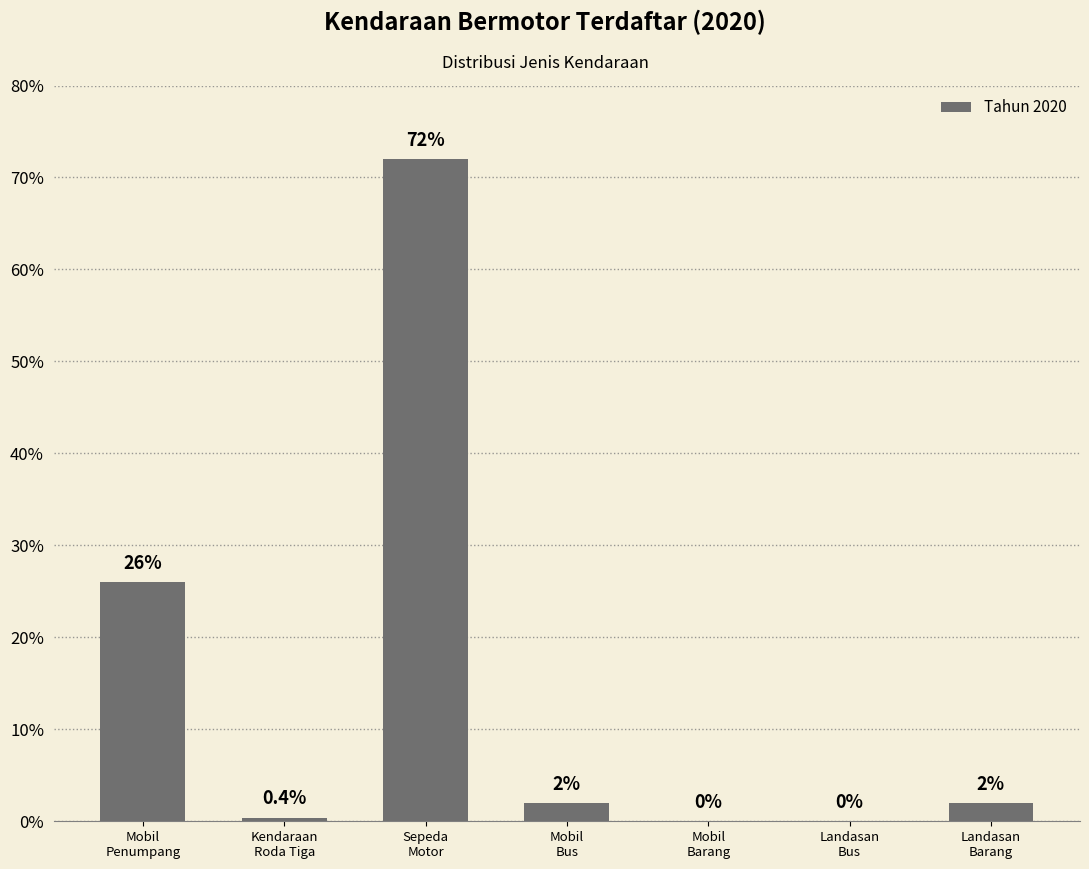

True or false: the data shows 0.0 at Landasan
Bus.

True